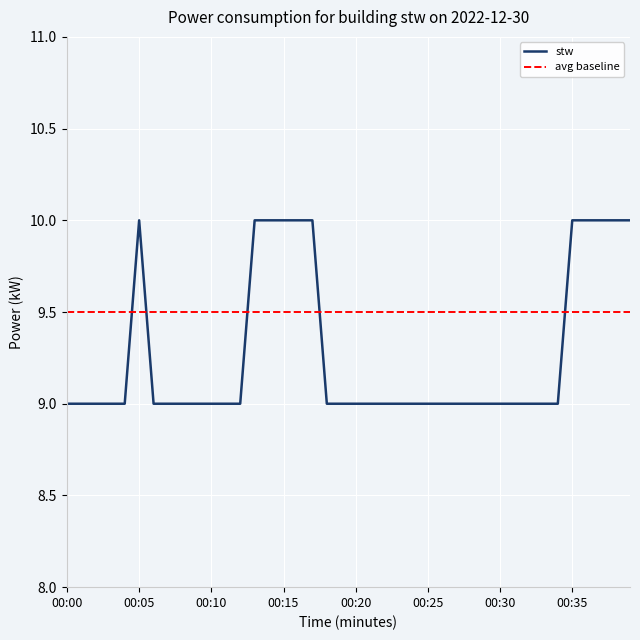

Reading right to left, extract all data points from this chart.

00:39=10	00:38=10	00:37=10	00:36=10	00:35=10	00:34=9	00:33=9	00:32=9	00:31=9	00:30=9	00:29=9	00:28=9	00:27=9	00:26=9	00:25=9	00:24=9	00:23=9	00:22=9	00:21=9	00:20=9	00:19=9	00:18=9	00:17=10	00:16=10	00:15=10	00:14=10	00:13=10	00:12=9	00:11=9	00:10=9	00:09=9	00:08=9	00:07=9	00:06=9	00:05=10	00:04=9	00:03=9	00:02=9	00:01=9	00:00=9